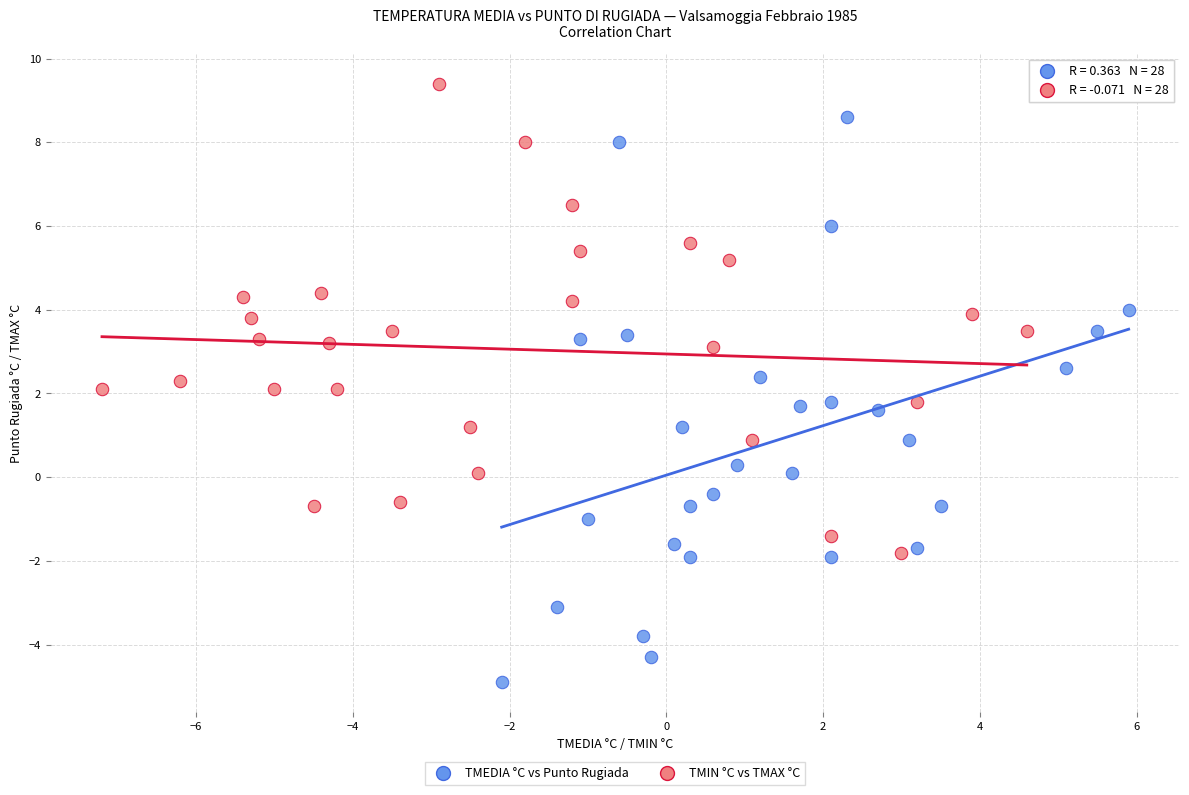

Which series contains the highest Y value?

TMIN °C vs TMAX °C